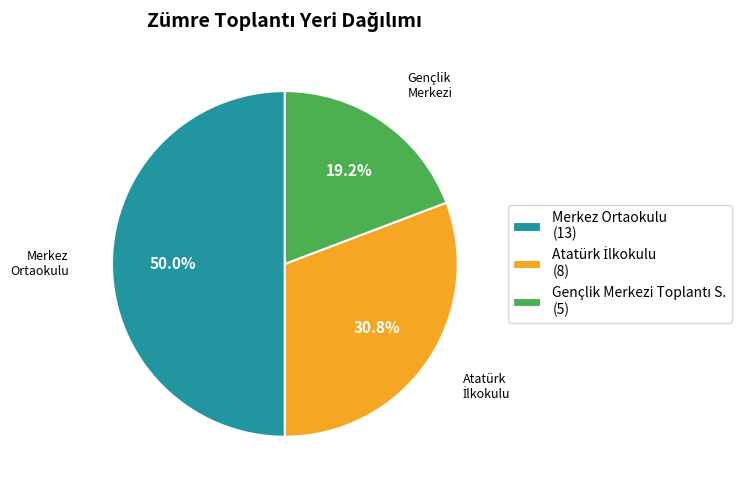

How many slices are in this pie chart?

3